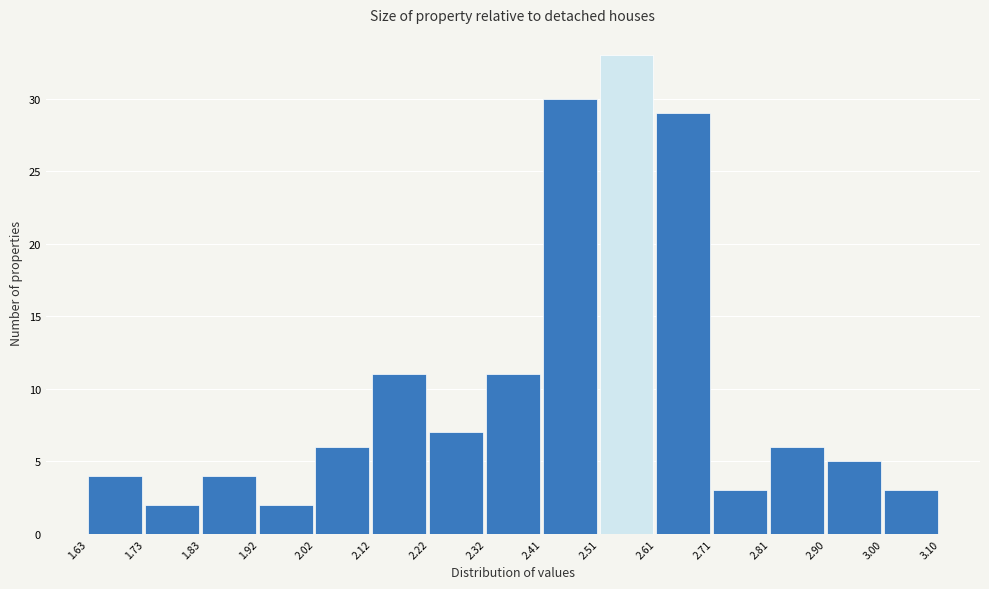

Reading left to right, transcribe this chart: for each bar, give the range it covers on the x-axis and its height. The values are not printed on the chart, so give them approximately, as read against the axis.

1.63 to 1.73: 4
1.73 to 1.83: 2
1.83 to 1.92: 4
1.92 to 2.02: 2
2.02 to 2.12: 6
2.12 to 2.22: 11
2.22 to 2.32: 7
2.32 to 2.41: 11
2.41 to 2.51: 30
2.51 to 2.61: 33
2.61 to 2.71: 29
2.71 to 2.81: 3
2.81 to 2.90: 6
2.90 to 3.00: 5
3.00 to 3.10: 3